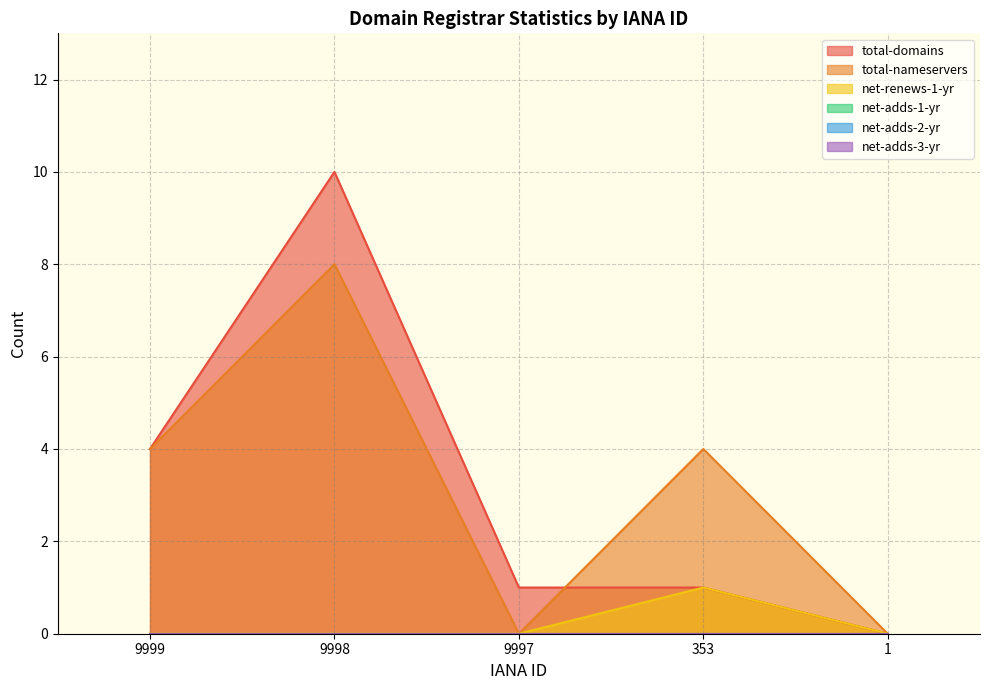

Reading right to left, what are all the values shown in this chart?

total-domains: 0	1	1	10	4
total-nameservers: 0	4	0	8	4
net-renews-1-yr: 0	1	0	0	0